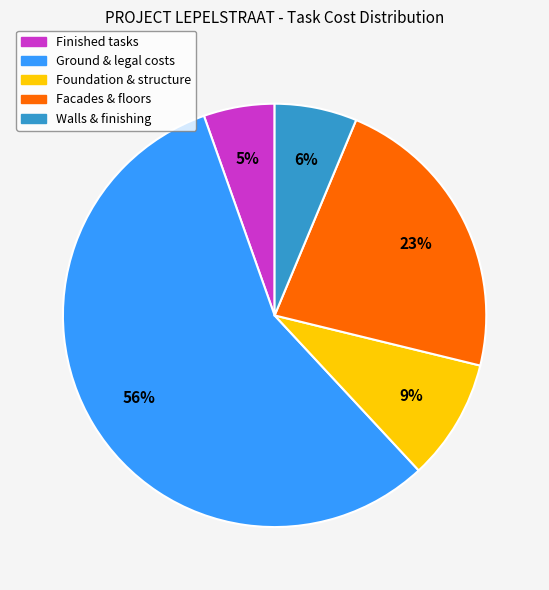

To the nearest percent, what is the average slice percentage?

20%